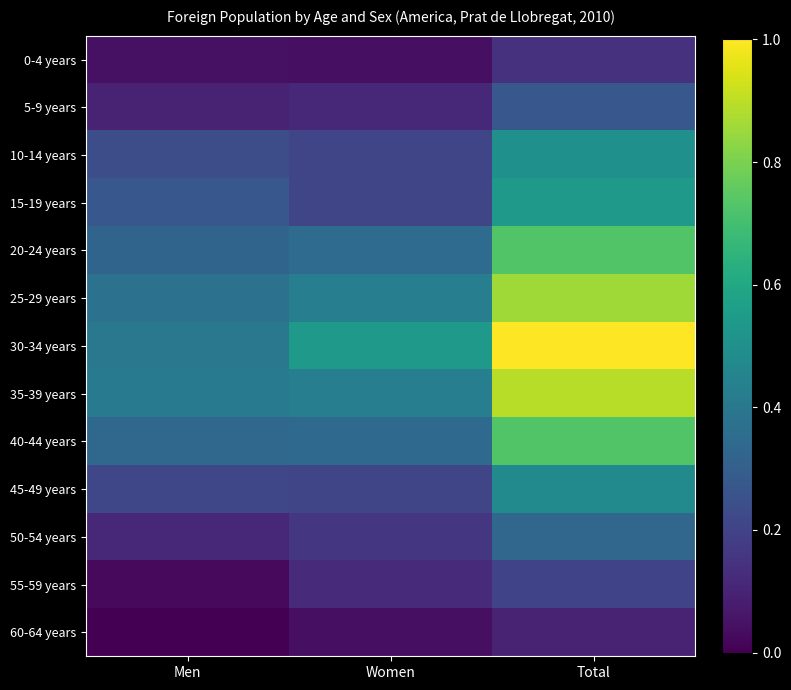

How many series are shown in this chart?

13